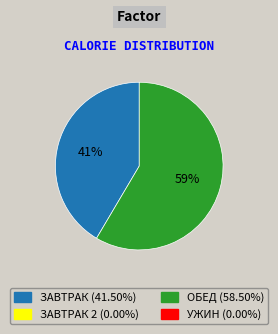

Is there a majority slice in this chart?

Yes